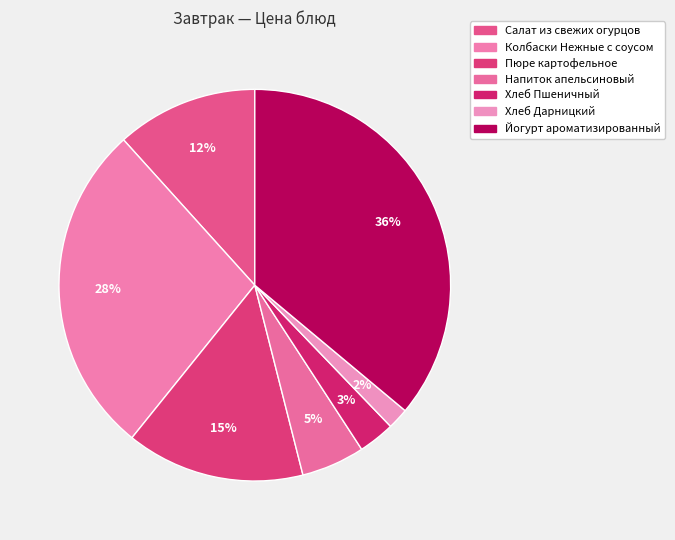

How many segments does this pie chart have?

7